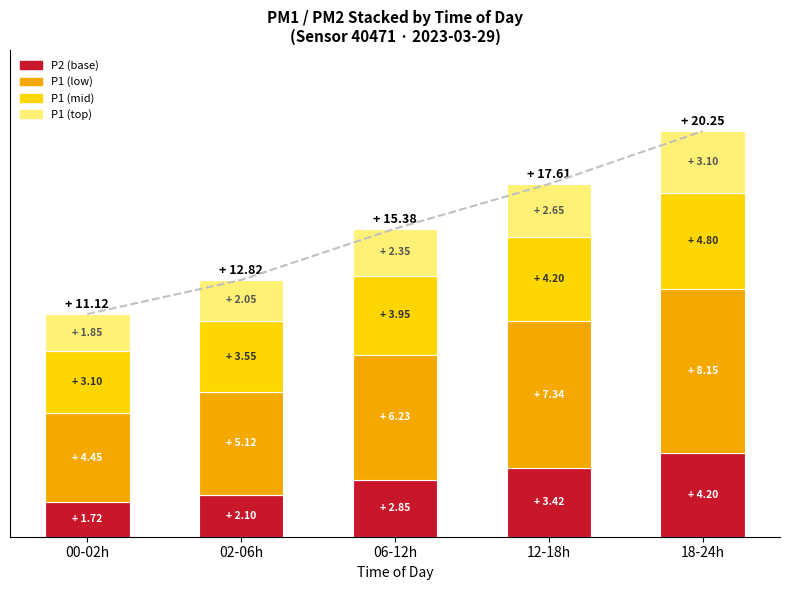

Rank the categories by P2 (base) value from lowest to highest.

00-02h, 02-06h, 06-12h, 12-18h, 18-24h